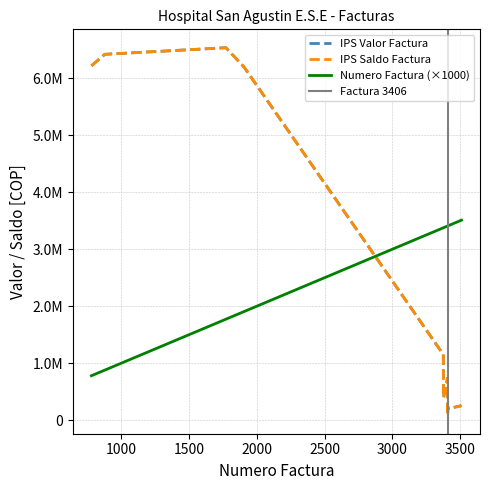

Which series changed the most between 3375 and 3376?

IPS Valor Factura